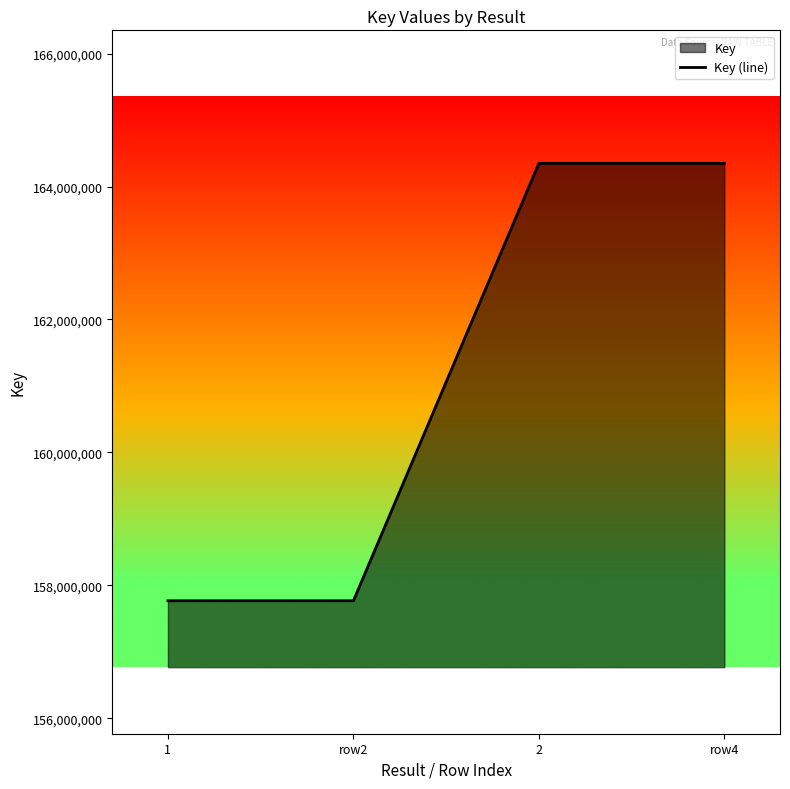

Reading right to left, extract all data points from this chart.

164349543	164349543	157768911	157768911